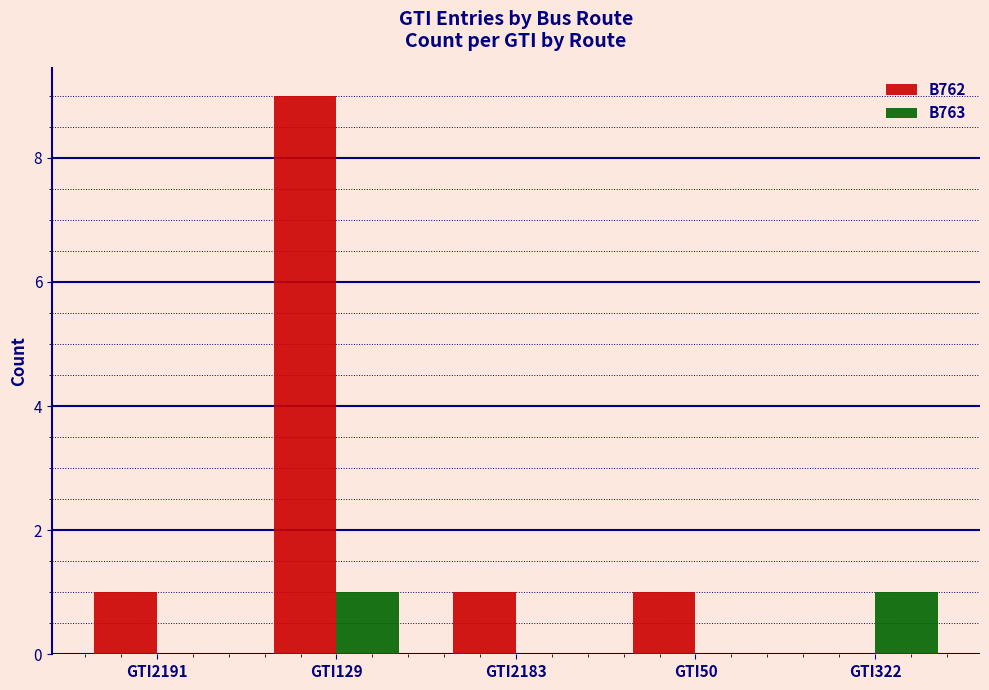

Is the value of B763 at GTI50 greater than the value of B762 at GTI50?

No